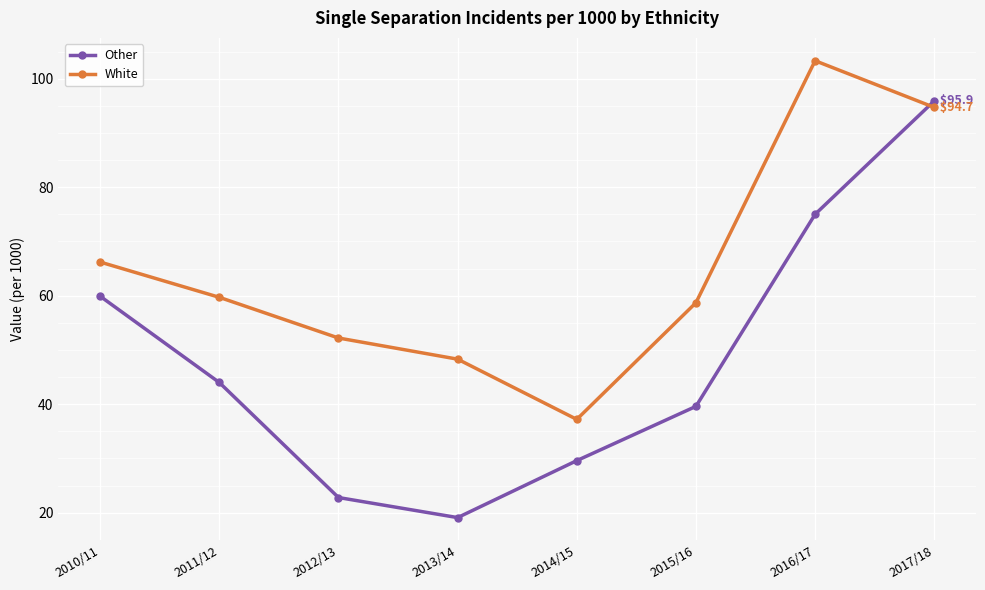

What position from the right is 2012/13?

6